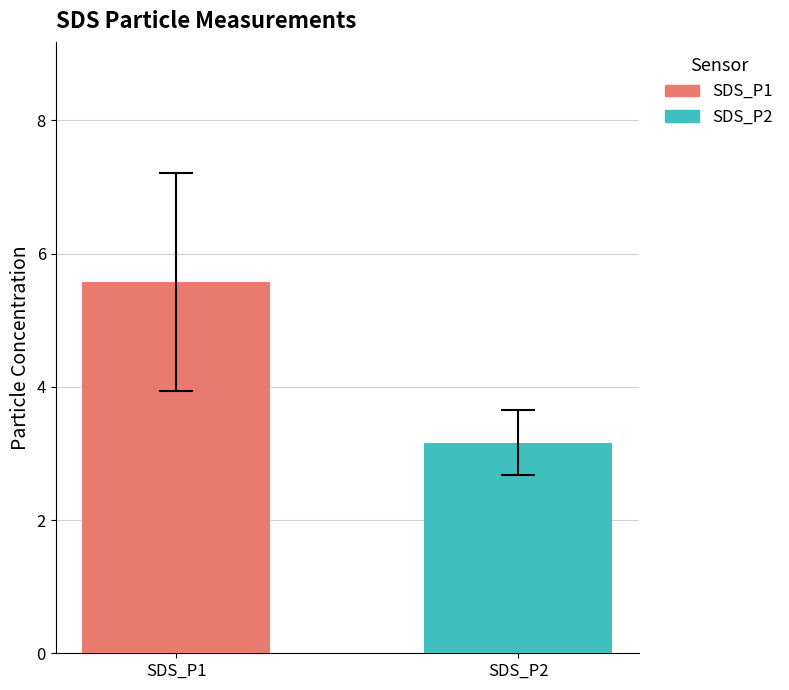

Which series has the widest spread of values?

SDS_P1